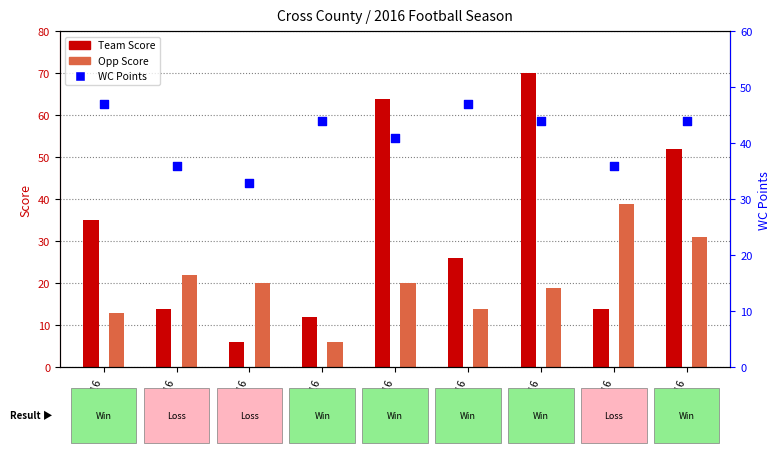

What is the change in value from 09/09/16 to 09/23/16?

+8